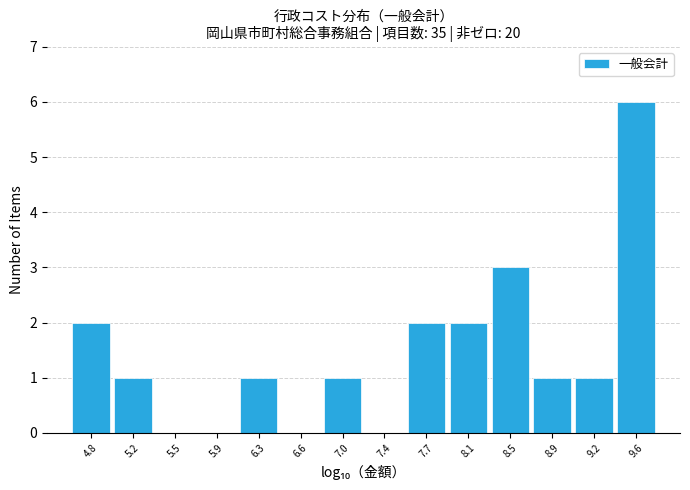

Reading left to right, transcribe this chart: for each bar, give the range it covers on the x-axis and its height. Neither the bar edges nor the heights are printed on the chart, so give them approximately, as read against the axes.

4.60 to 4.95: 2
4.95 to 5.35: 1
5.35 to 5.70: 0
5.70 to 6.10: 0
6.10 to 6.45: 1
6.45 to 6.80: 0
6.80 to 7.20: 1
7.20 to 7.55: 0
7.55 to 7.95: 2
7.95 to 8.30: 2
8.30 to 8.65: 3
8.65 to 9.05: 1
9.05 to 9.40: 1
9.40 to 9.75: 6